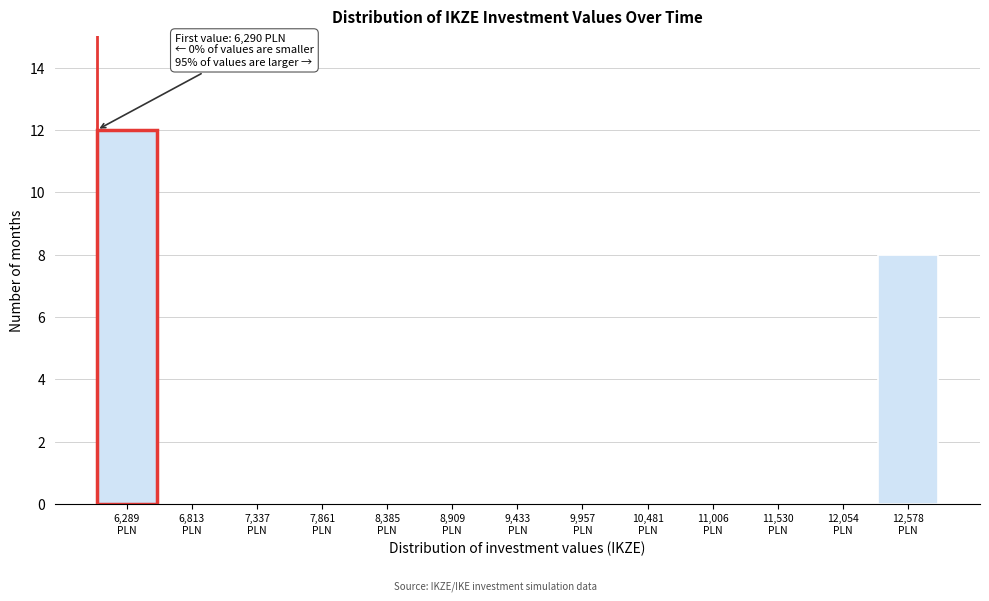

What is the maximum value shown in the chart?

12